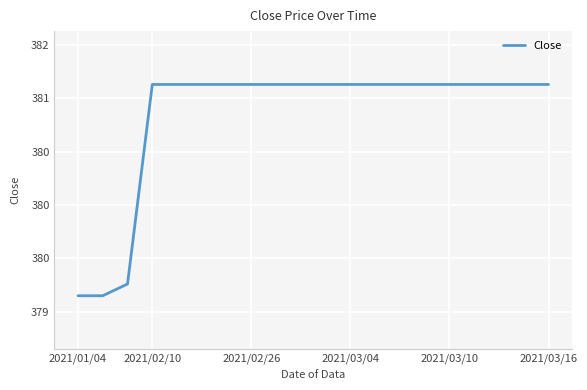

Which label corresponds to the smallest value in the chart?

2021/01/04